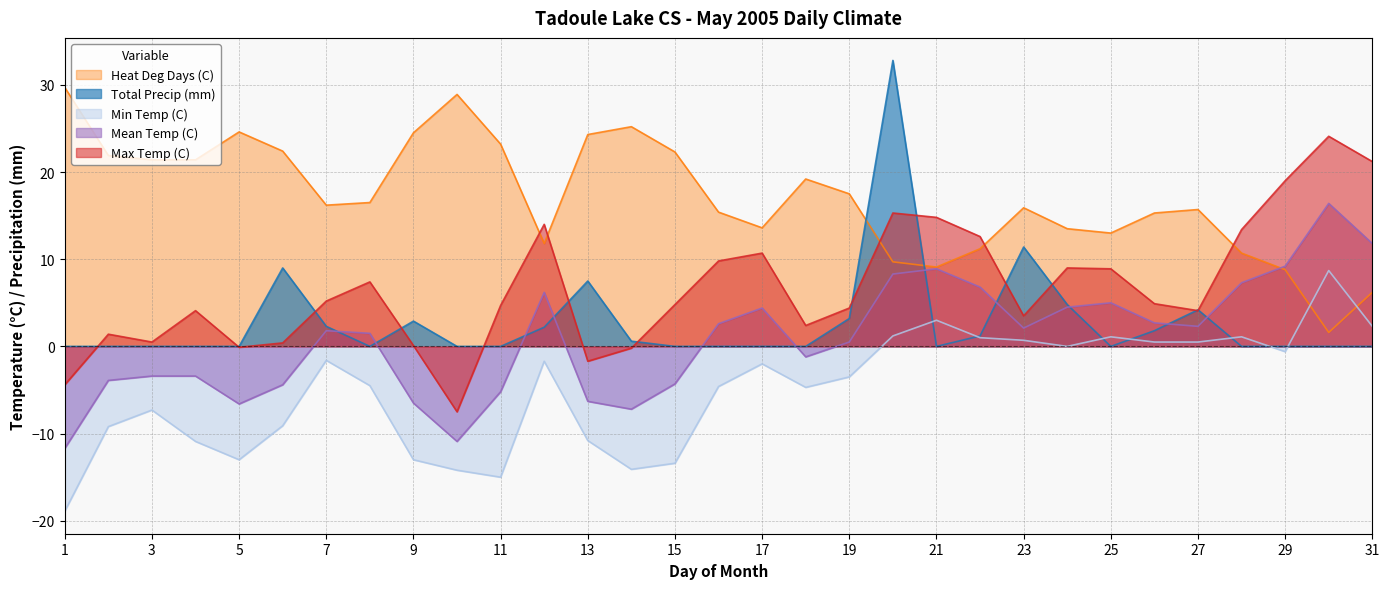

What is the difference between the Heat Deg Days (C) values at 5 and 24?

11.1